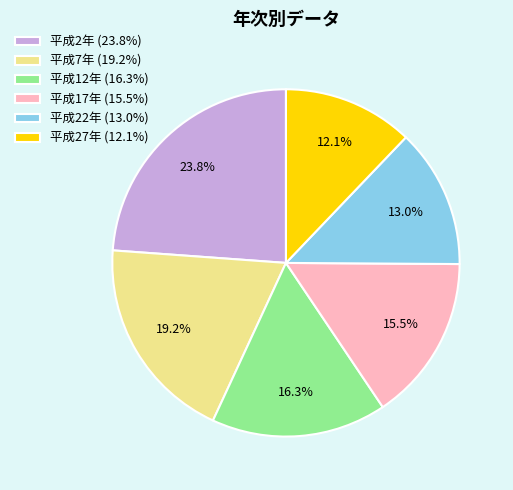

Between 平成27年 (12.1%) and 平成12年 (16.3%), which is larger?

平成12年 (16.3%)